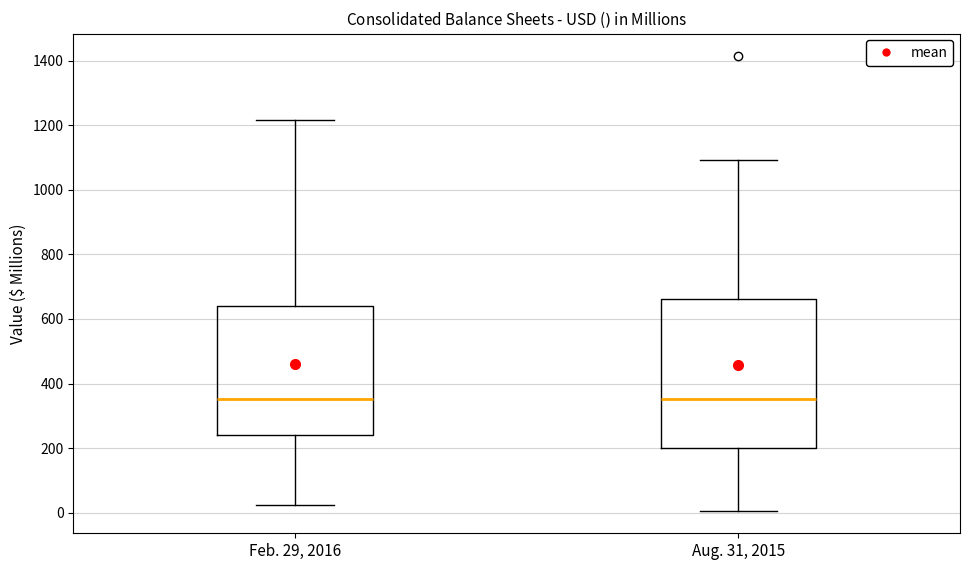

Comparing the boxes themselves (not the whiskers), which one is the tallest?

Aug. 31, 2015